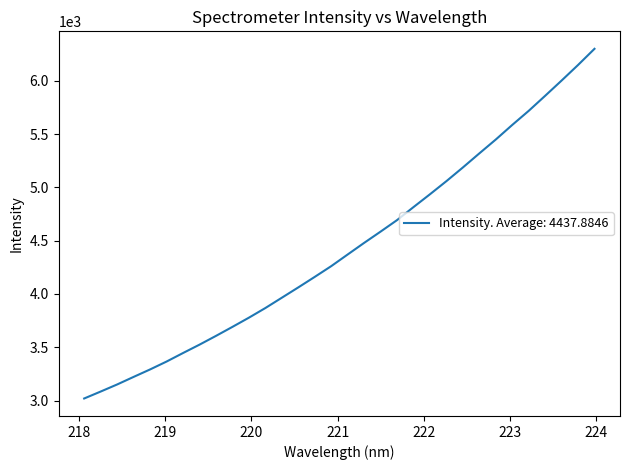

Does the chart display data point markers on the line(s)?

No